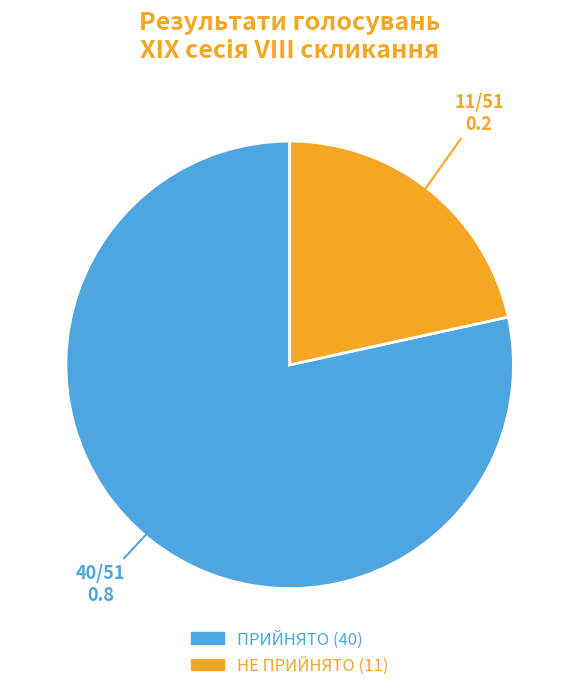

Is the sum of ПРИЙНЯТО and НЕ ПРИЙНЯТО greater than half?

Yes